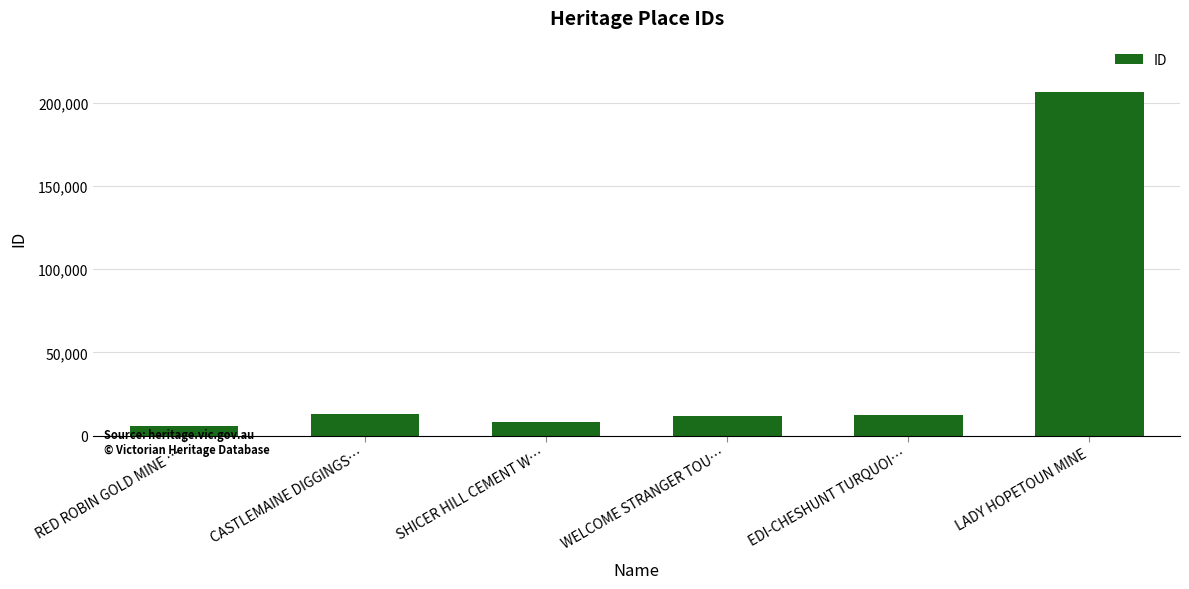

The chart shows a value of 8026 at SHICER HILL CEMENT W…. True or false?

True